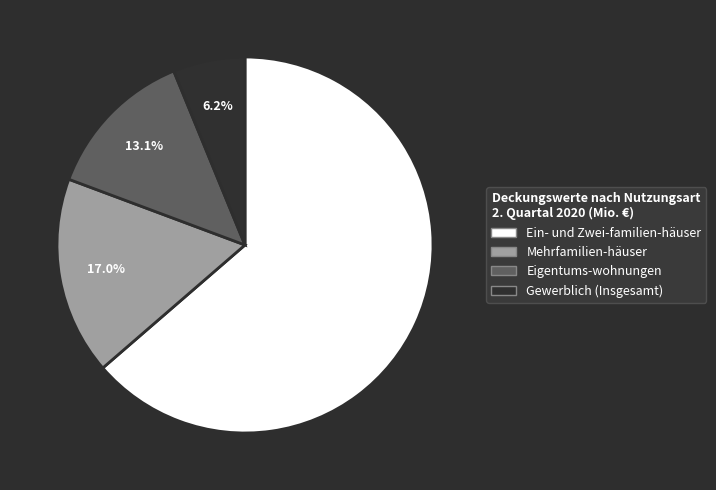

Which has a higher value, Ein- und Zwei-familien-häuser or Gewerblich (Insgesamt)?

Ein- und Zwei-familien-häuser